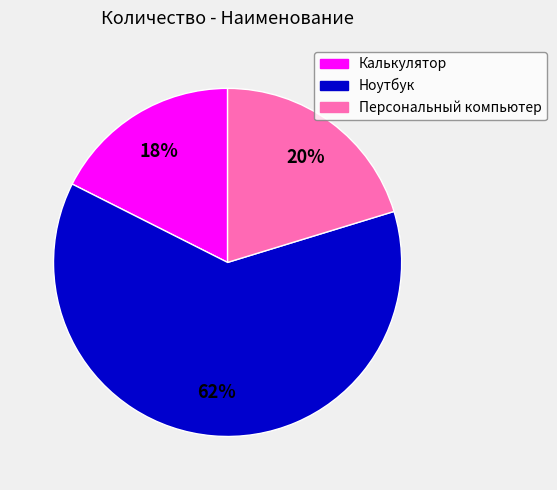

Is Ноутбук the majority of the pie?

Yes